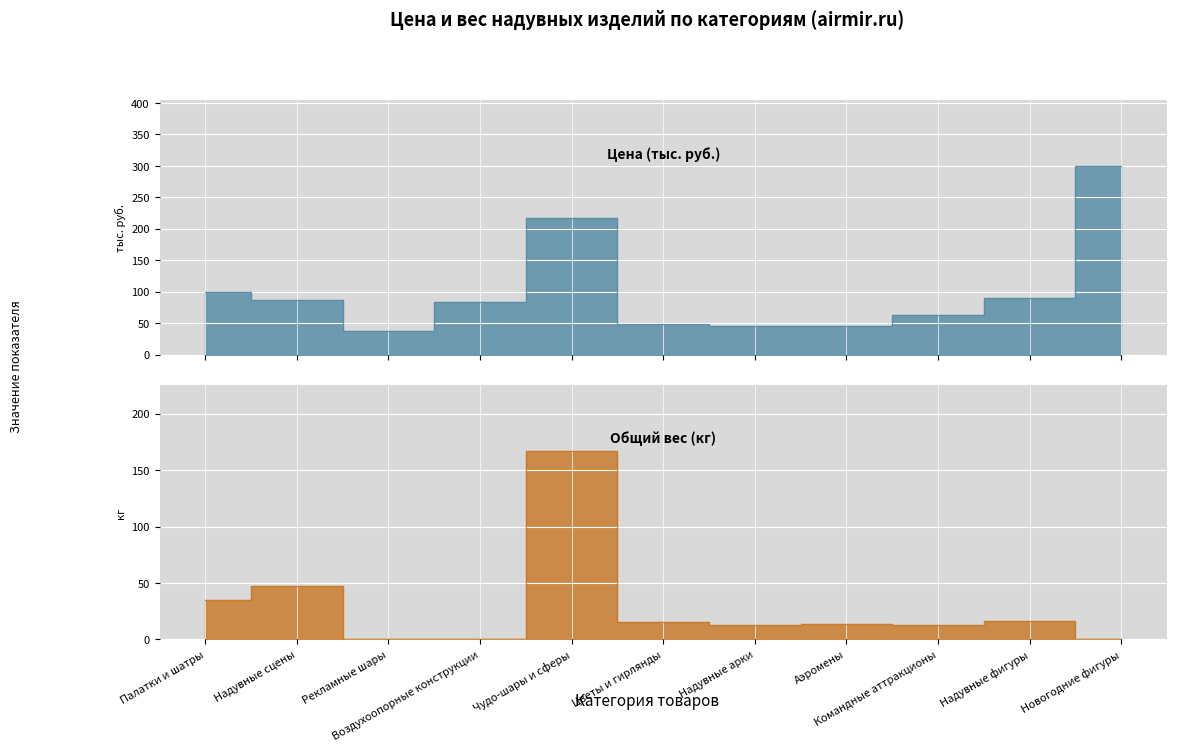

What is the label of the 9th point from the left?

Командные аттракционы